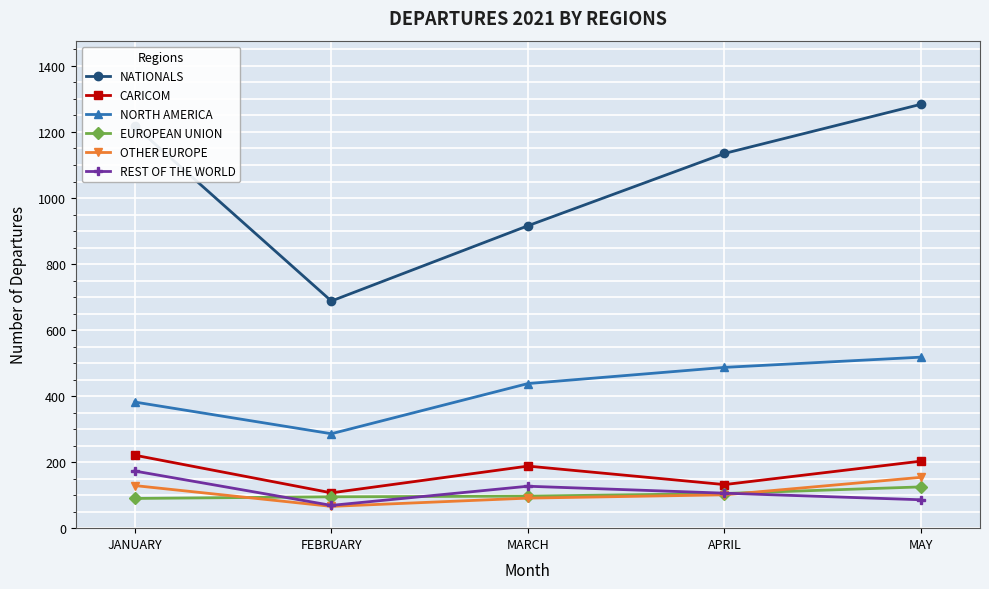

At which category does the chart reach its minimum across all series?

FEBRUARY